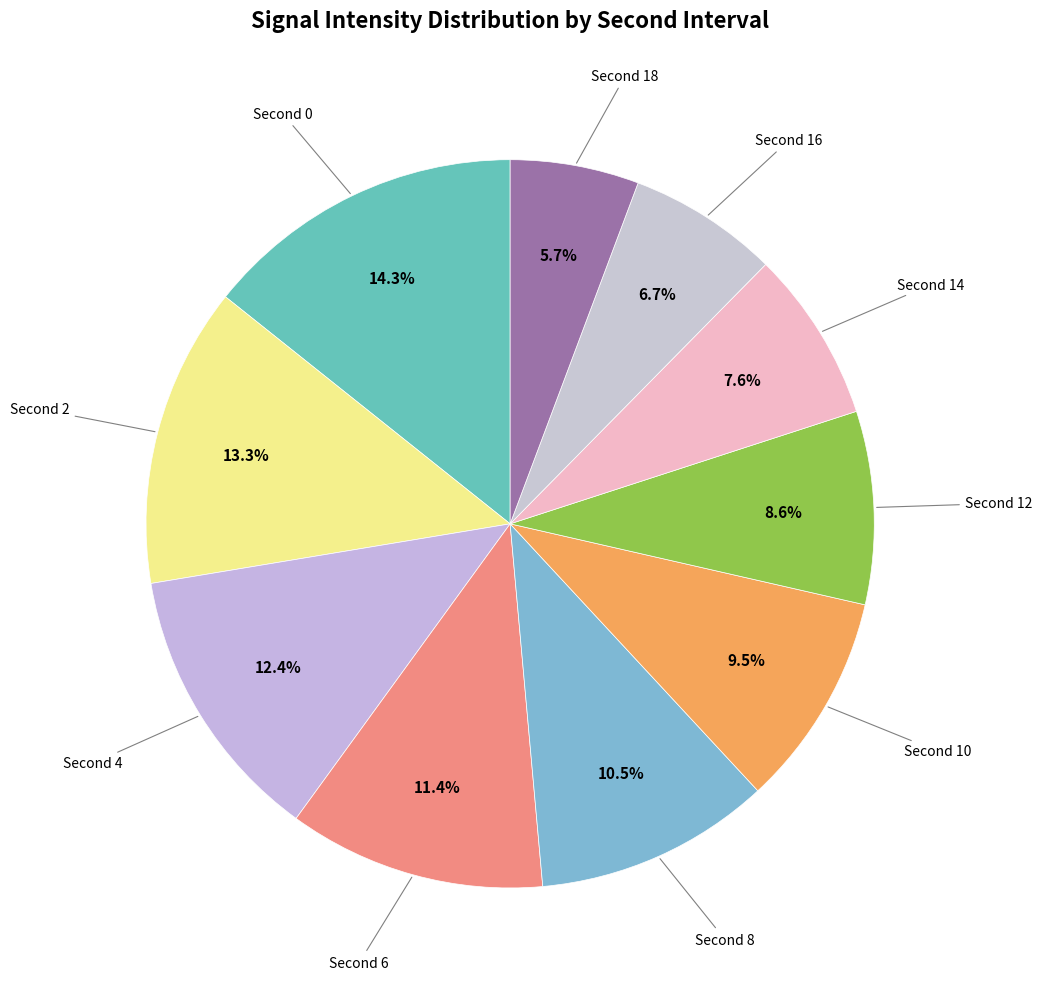

Rank the categories by value from lowest to highest.

Second 18, Second 16, Second 14, Second 12, Second 10, Second 8, Second 6, Second 4, Second 2, Second 0